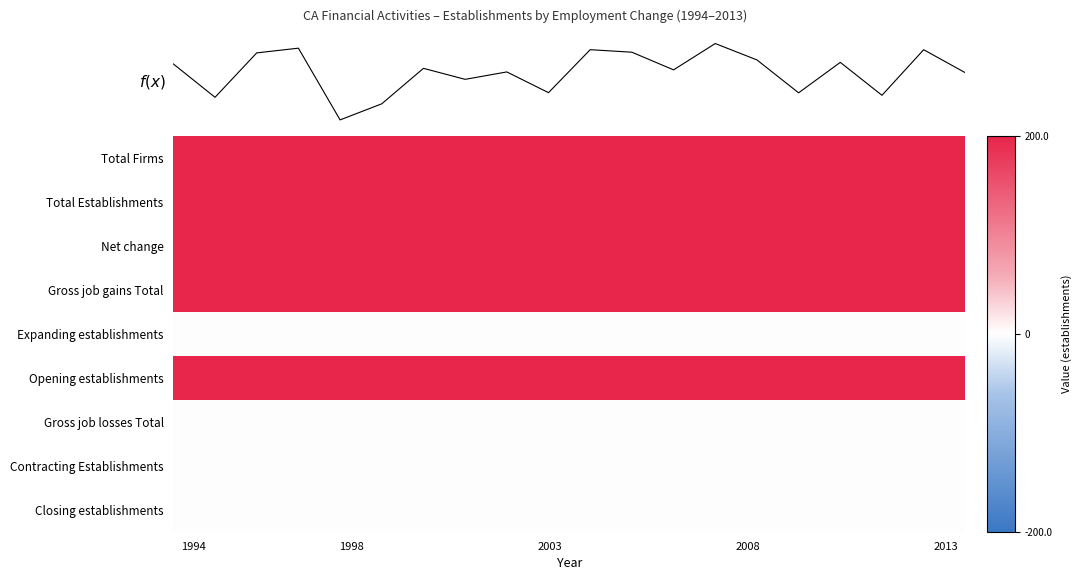

Reading right to left, transcribe all the data shown in this chart.

Total Firms: 200	200	200	200	200	200	200	200	200	200	200	200	200	200	200	200	200	200	200	200
Total Establishments: 200	200	200	200	200	200	200	200	200	200	200	200	200	200	200	200	200	200	200	200
Net change: 200	200	200	200	200	200	200	200	200	200	200	200	200	200	200	200	200	200	200	200
Gross job gains Total: 200	200	200	200	200	200	200	200	200	200	200	200	200	200	200	200	200	200	200	200
Expanding establishments: 0	0	0	0	0	0	0	0	0	0	0	0	0	0	0	0	0	0	0	0
Opening establishments: 200	200	200	200	200	200	200	200	200	200	200	200	200	200	200	200	200	200	200	200
Gross job losses Total: 0	0	0	0	0	0	0	0	0	0	0	0	0	0	0	0	0	0	0	0
Contracting Establishments: 0	0	0	0	0	0	0	0	0	0	0	0	0	0	0	0	0	0	0	0
Closing establishments: 0	0	0	0	0	0	0	0	0	0	0	0	0	0	0	0	0	0	0	0